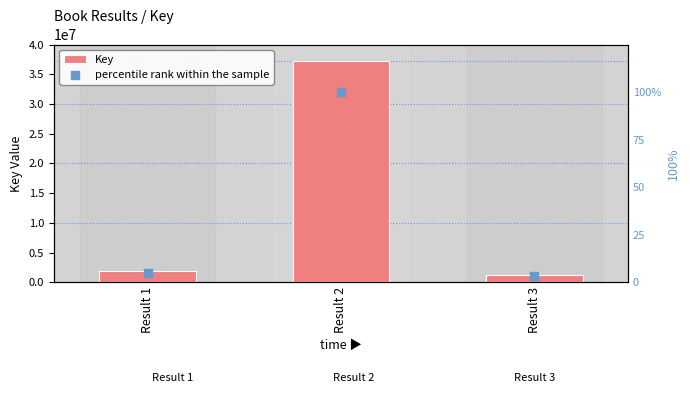

At which category is the sum across all series the highest?

Result 2